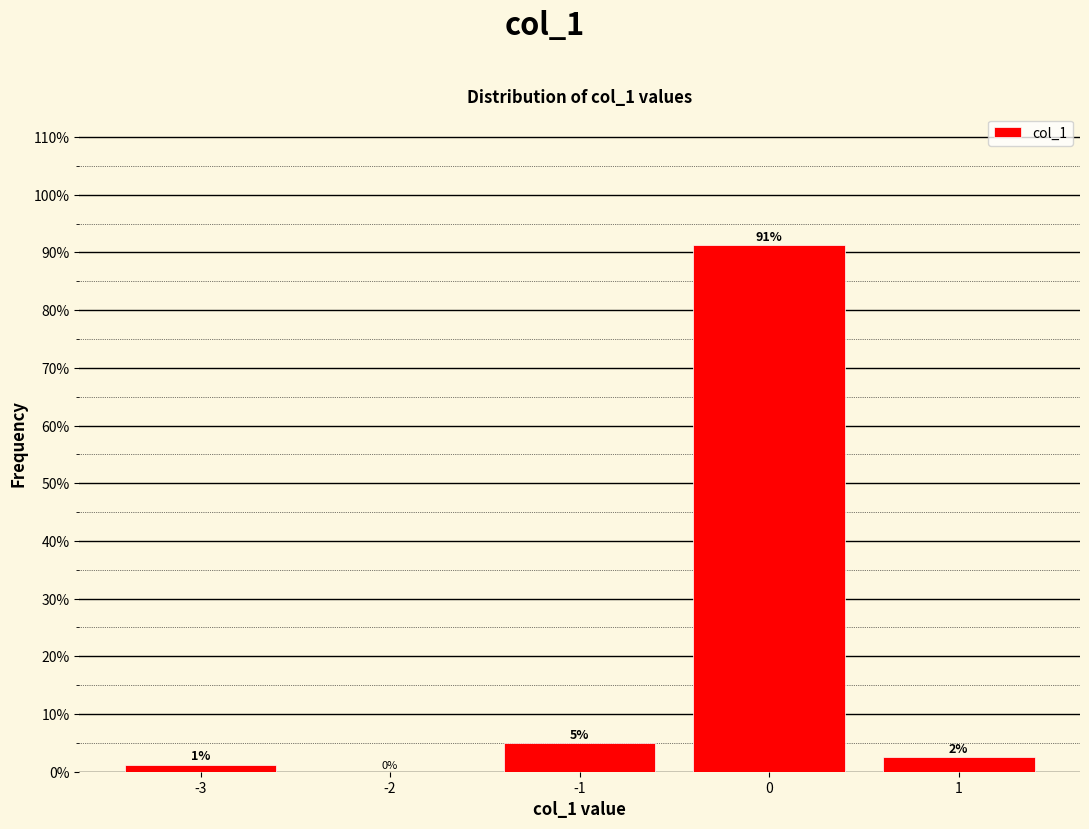

Read the value at 1.

2.5